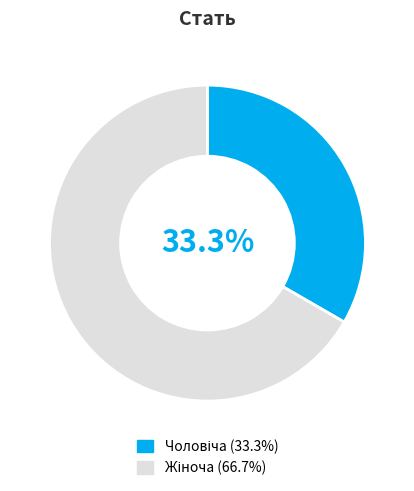

Is there a majority slice in this chart?

Yes